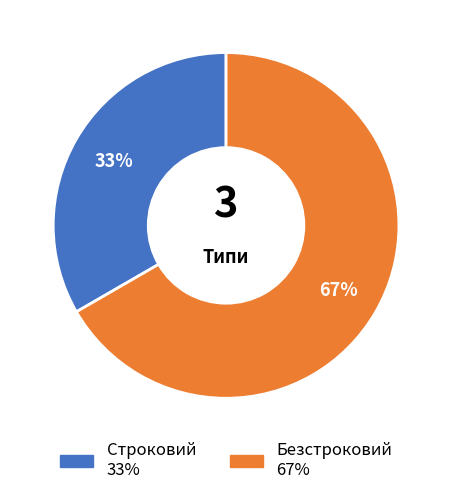

Is it true that Строковий is 22% of the pie?

False